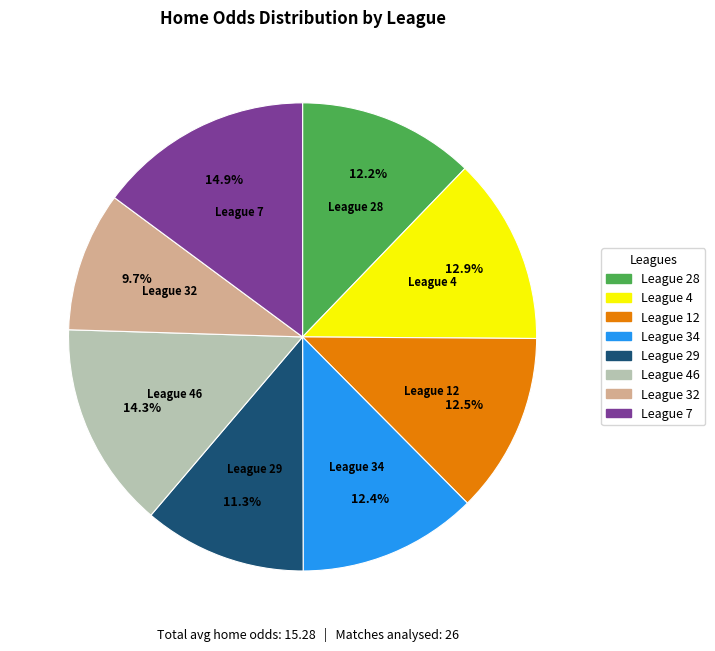

What percentage is NOT represented by League 12?

87.5%